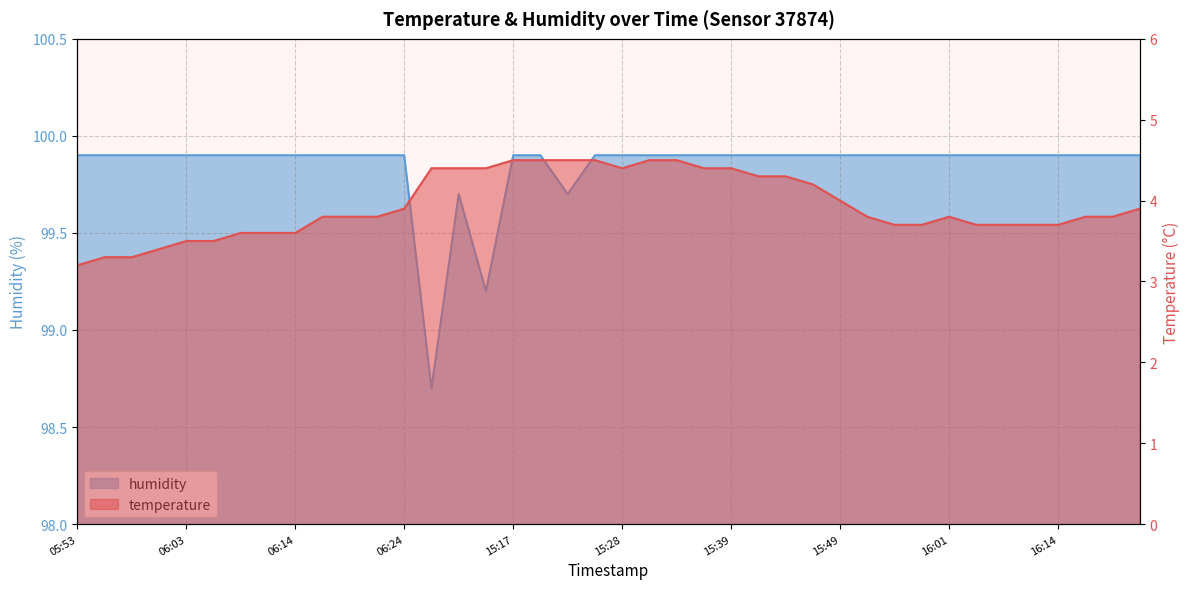

What is the sum of all temperature values?

157.8